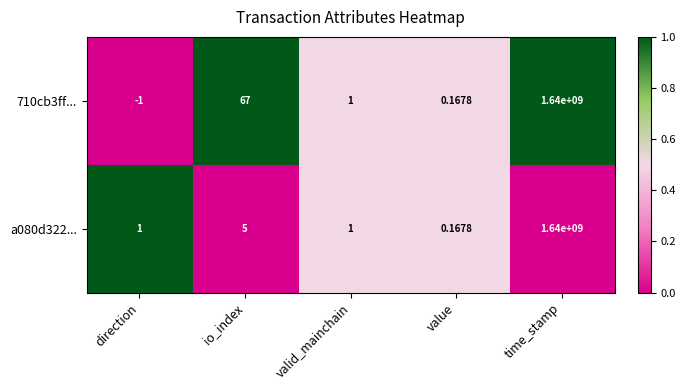

At which category is the sum across all series the highest?

time_stamp